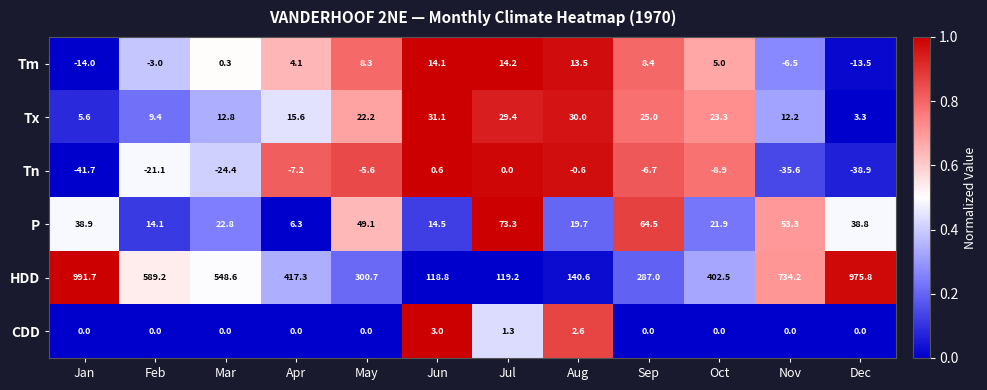

At which label does HDD reach its minimum?

Jun